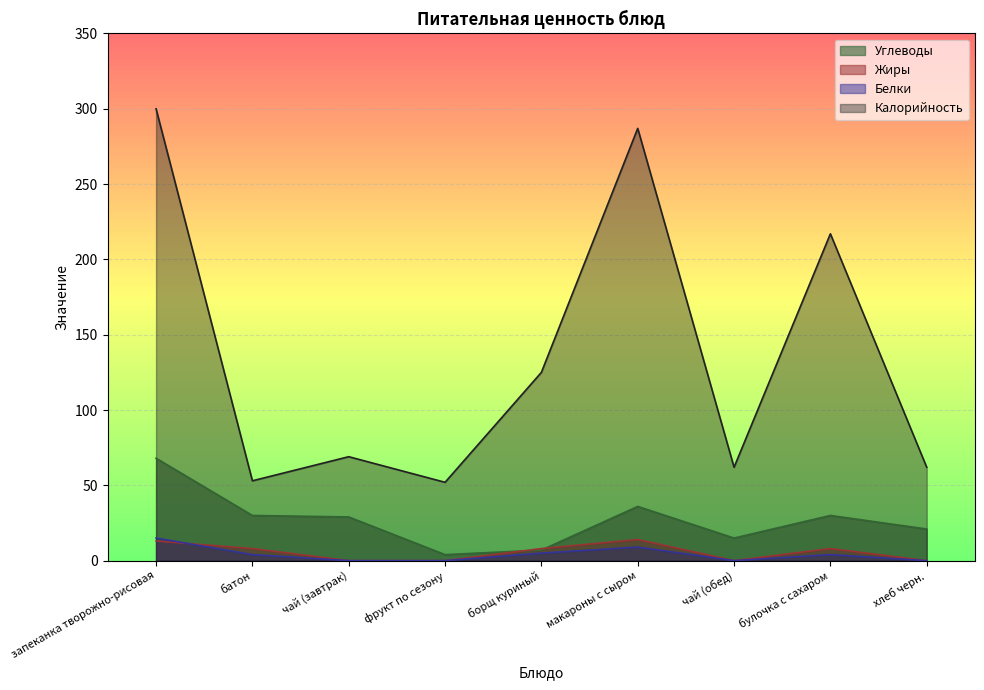

Is the value of Углеводы at батон greater than the value of Жиры at чай (завтрак)?

Yes